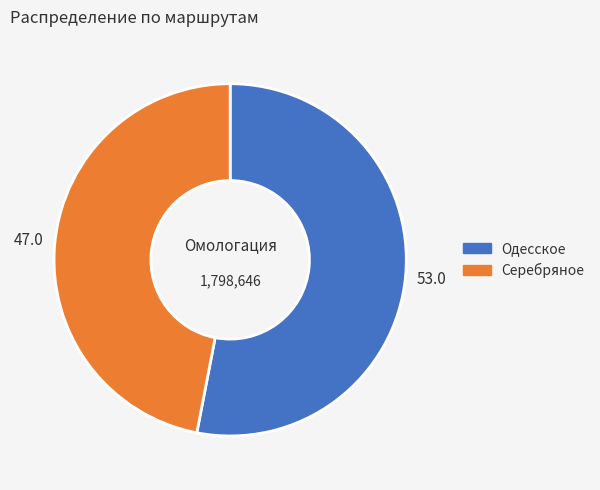

What is the smallest slice in the pie chart?

Серебряное